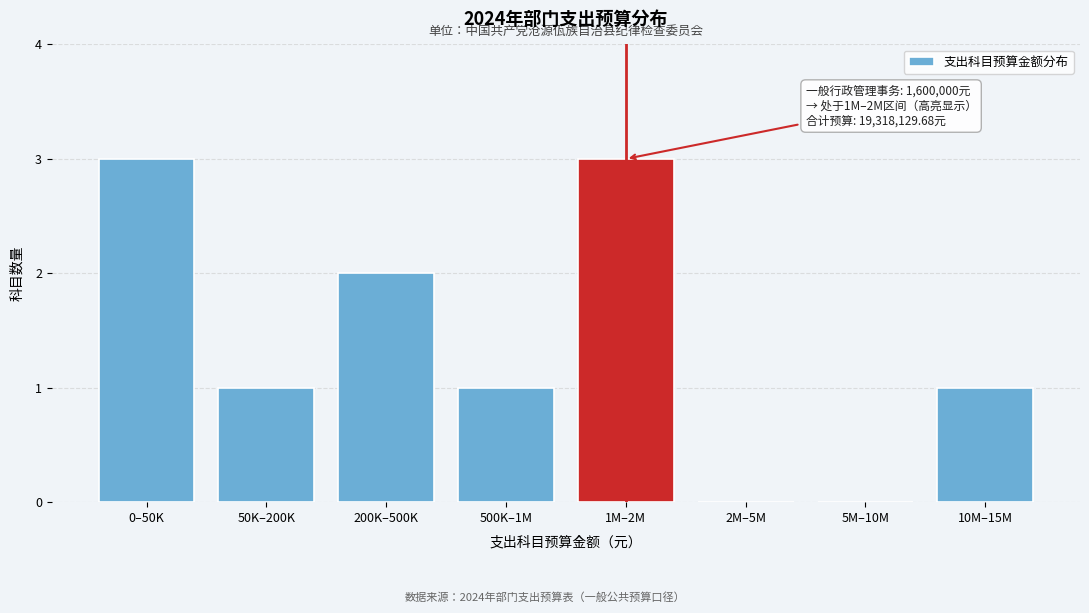

Reading left to right, transcribe all the data shown in this chart.

0–50K=3	50K–200K=1	200K–500K=2	500K–1M=1	1M–2M=3	2M–5M=0	5M–10M=0	10M–15M=1